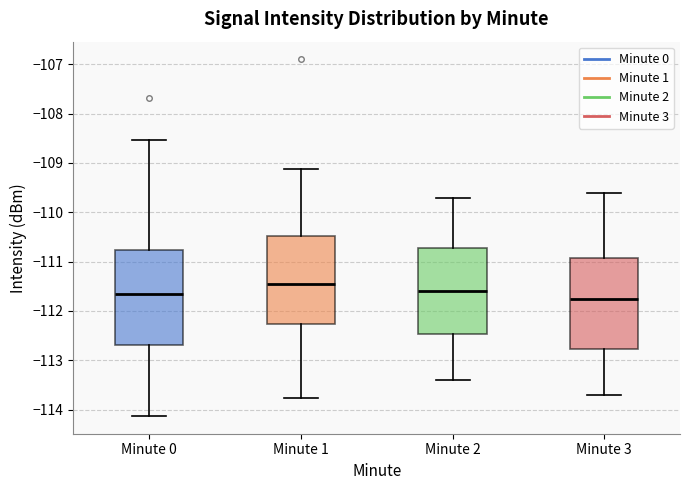

Where does the lower whisker of the box for Minute 1 end on the y-axis? The values are not printed on the chart, so give them approximately, as read against the axis.

-113.8